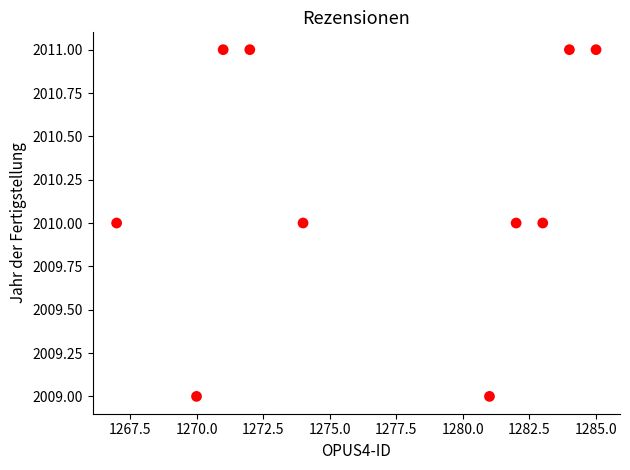

What is the average Y value?

2010